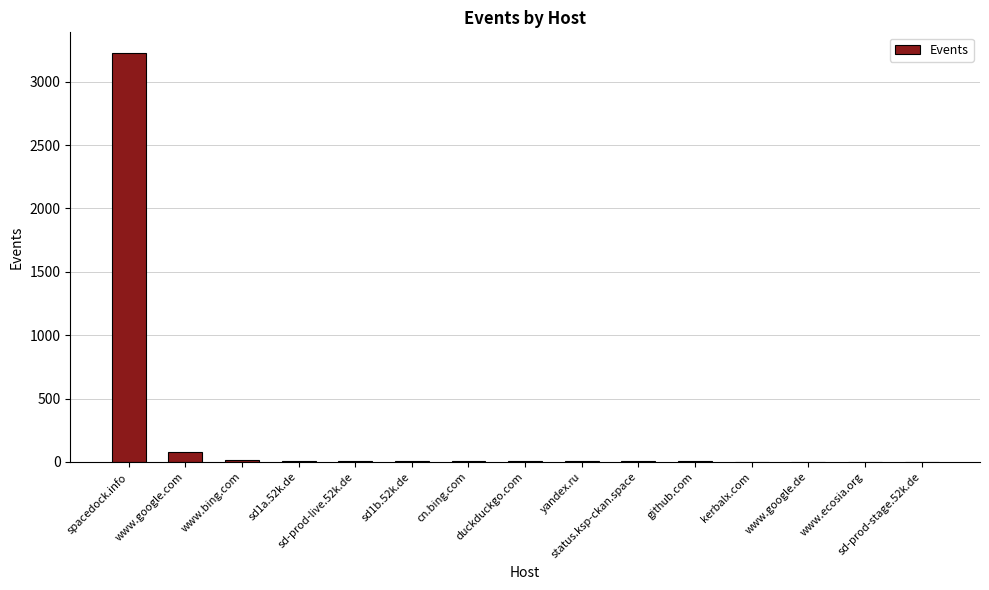

Where is the data nearest to the value 1614?

www.google.com